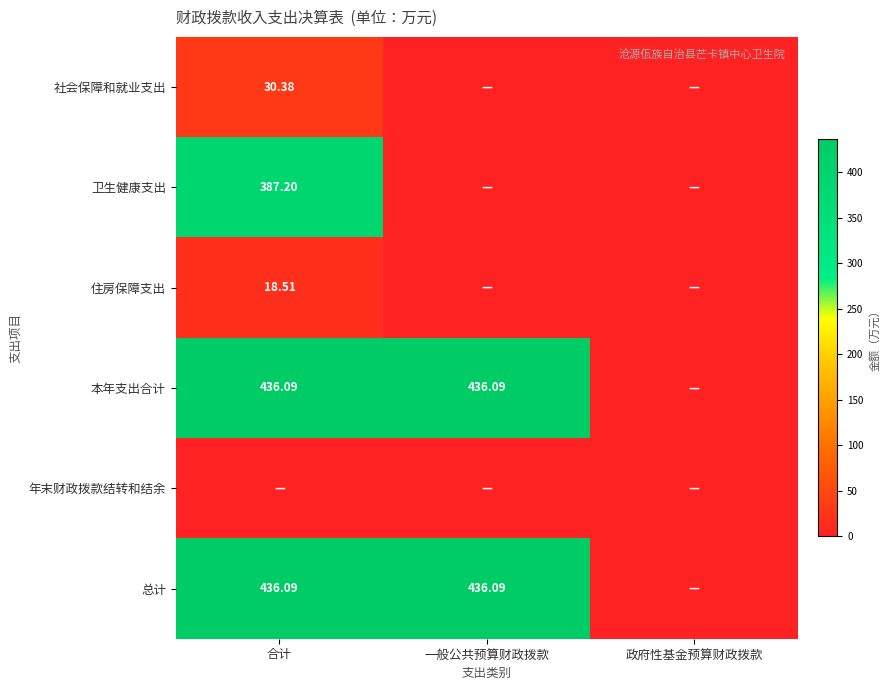

Which series has the widest spread of values?

本年支出合计